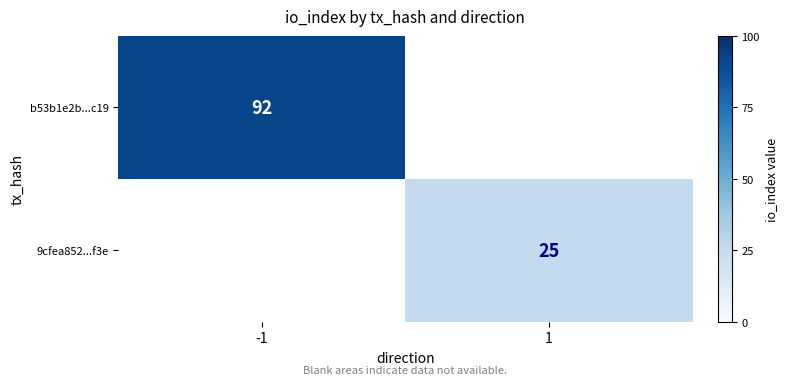

Is the value of b53b1e2b...c19 at -1 greater than the value of 9cfea852...f3e at 1?

Yes